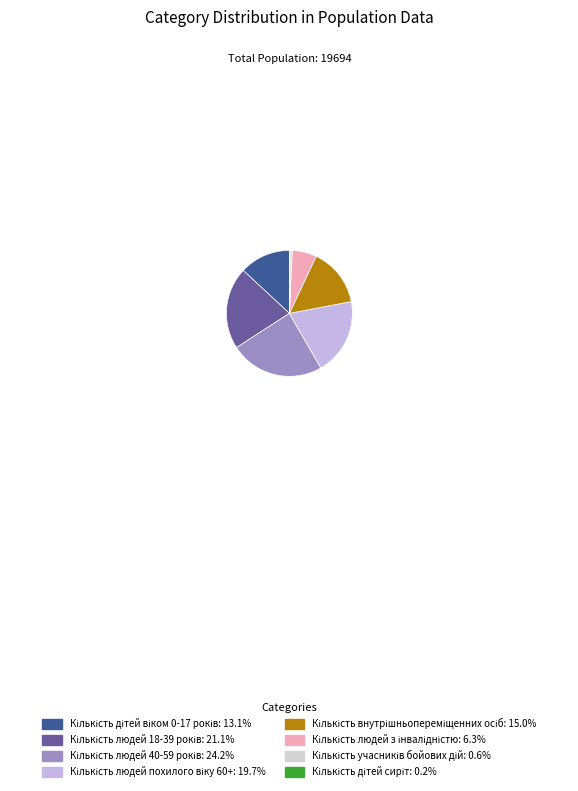

To the nearest percent, what is the difference between the Кількість людей 18-39 років and Кількість людей 40-59 років slice percentages?

3%